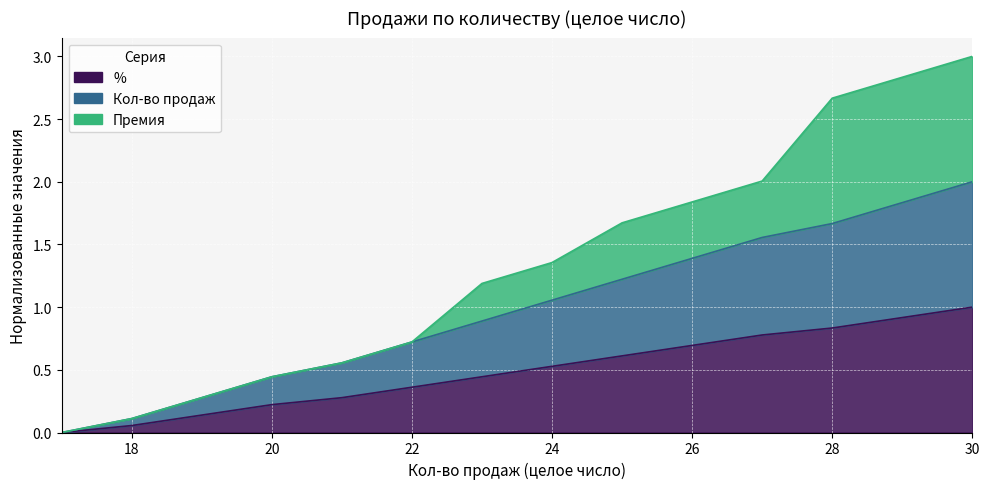

The value of % at 26 is 0.3. True or false?

False